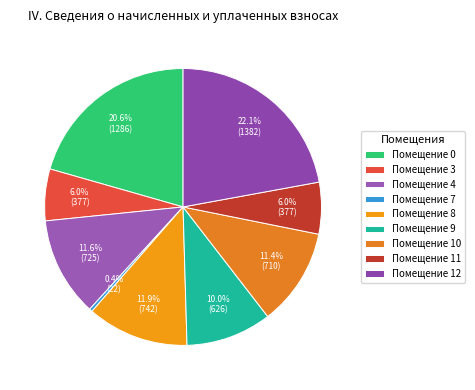

How many slices are in this pie chart?

9